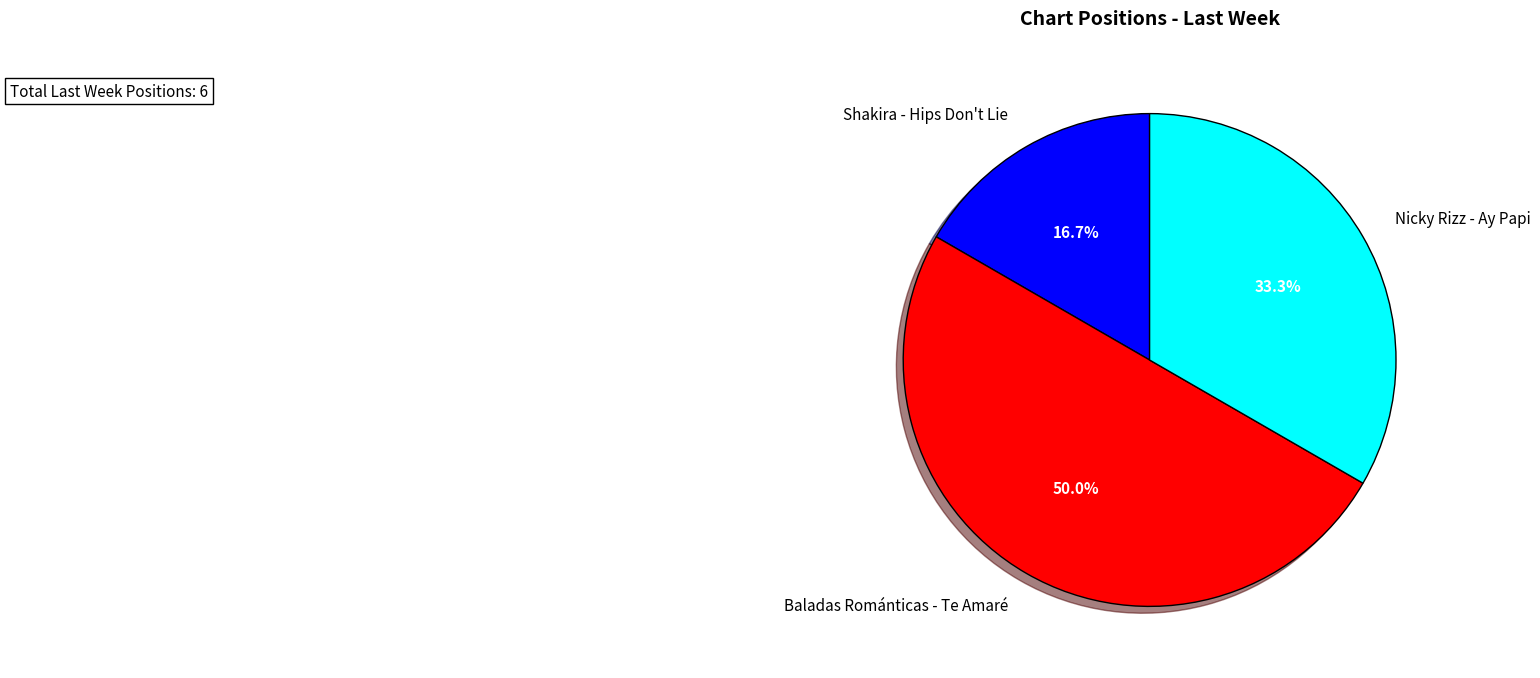

To the nearest percent, what percentage of the pie is Baladas Románticas - Te Amaré?

50%